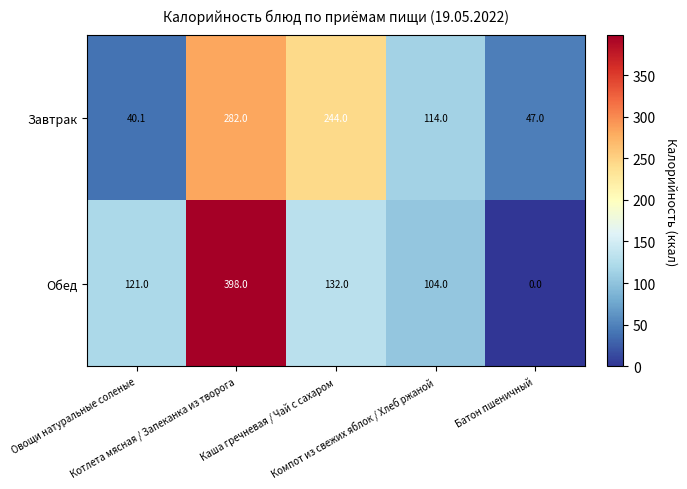

What is the greatest value displayed?

398.0